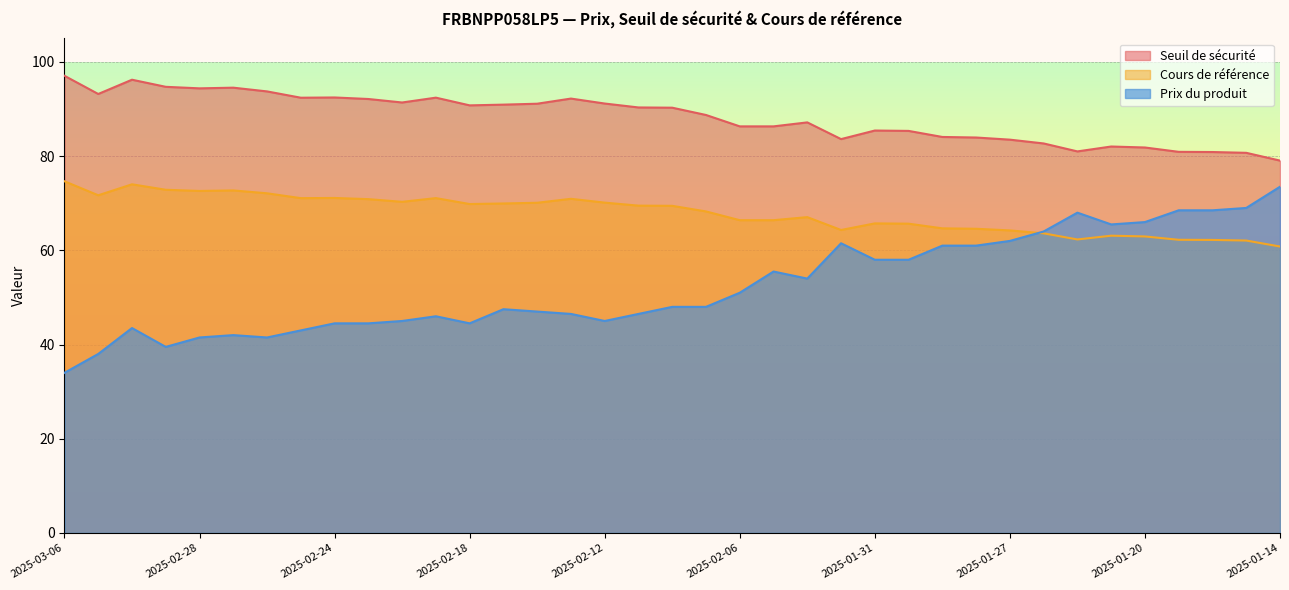

What is the minimum value shown in the chart?

34.0